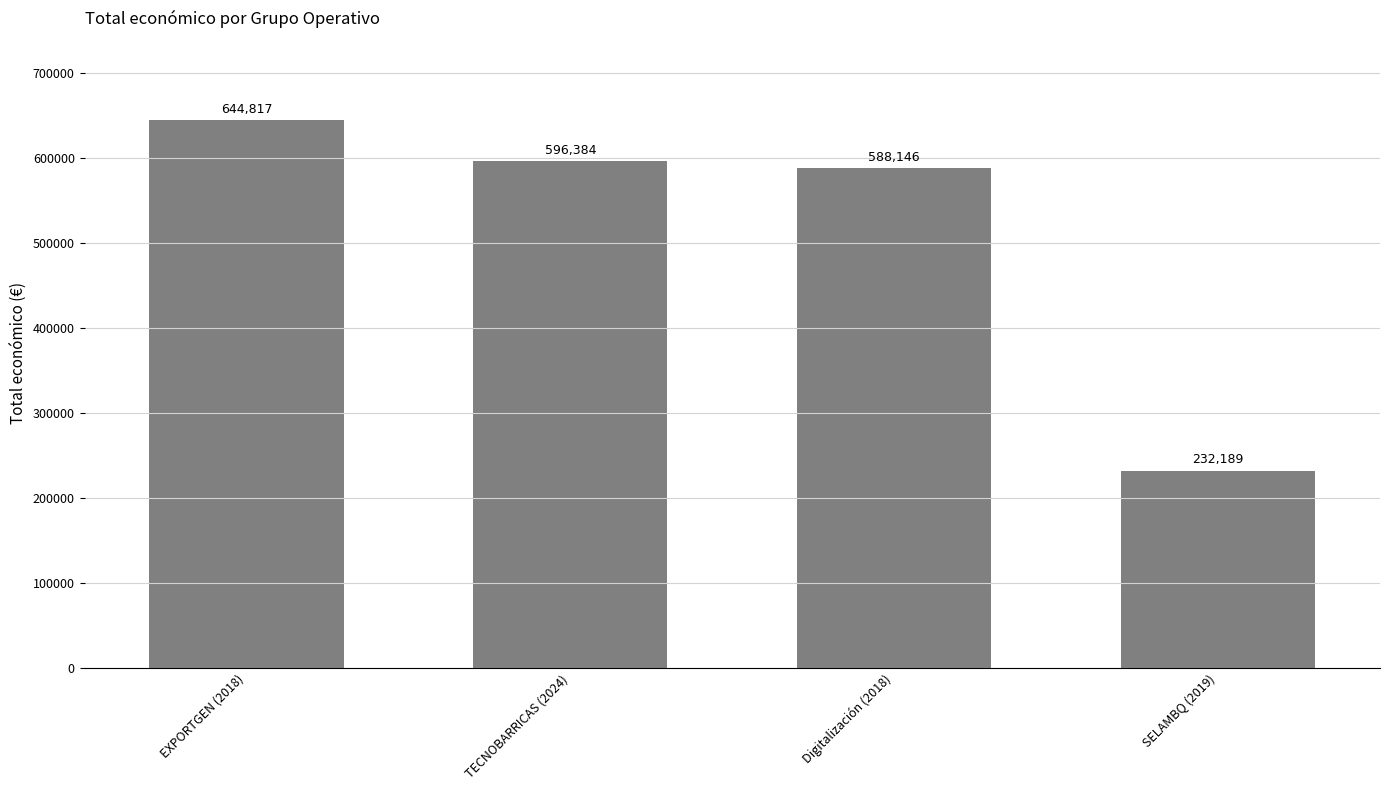

What is the change in value from TECNOBARRICAS (2024) to Digitalización (2018)?

-8238